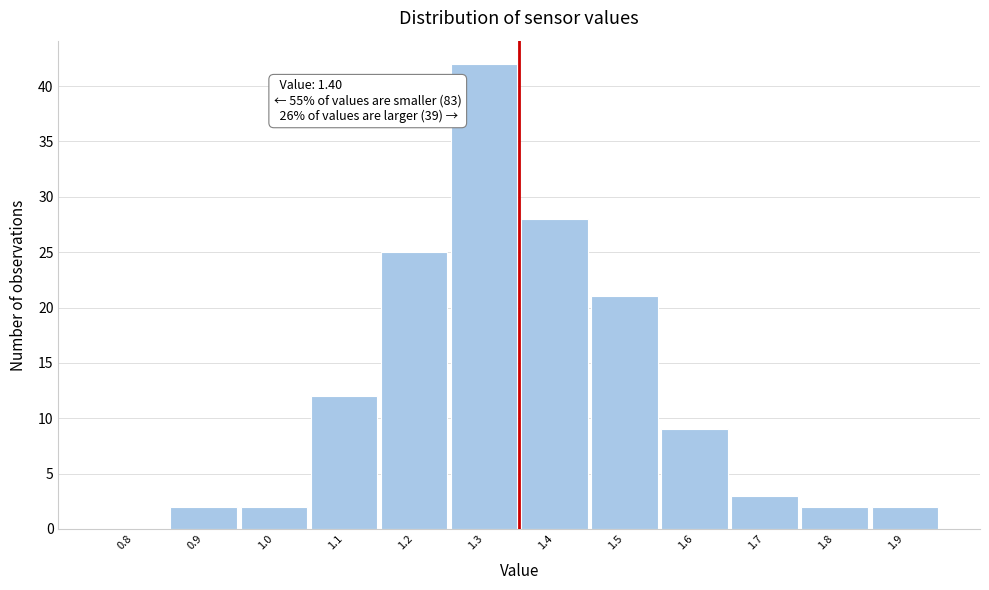

Reading left to right, list all the values displayed in this chart.

0.8=0	0.9=2	1.0=2	1.1=12	1.2=25	1.3=42	1.4=28	1.5=21	1.6=9	1.7=3	1.8=2	1.9=2